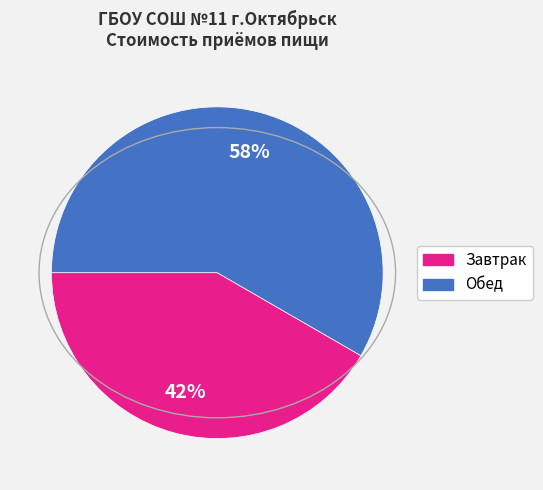

To the nearest percent, what is the average slice percentage?

50%